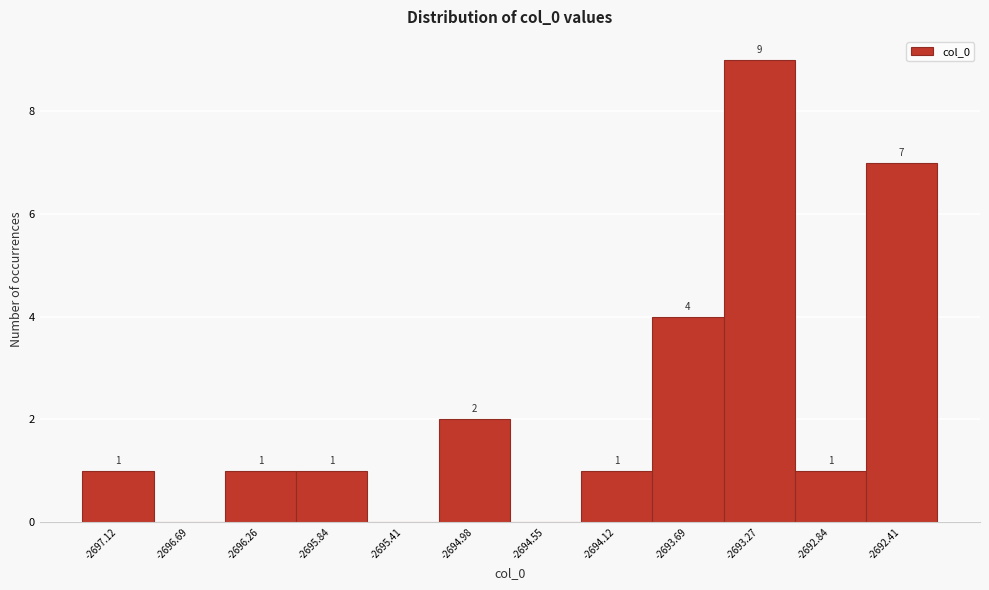

Which range on the x-axis has the tallest bar?

-2693.50 to -2693.05